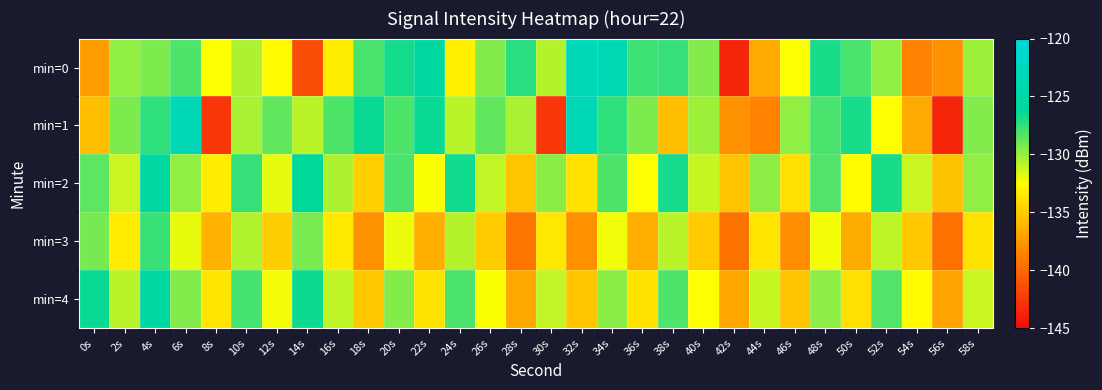

List the series in order of their peak value, highest first.

min=1, min=0, min=4, min=2, min=3